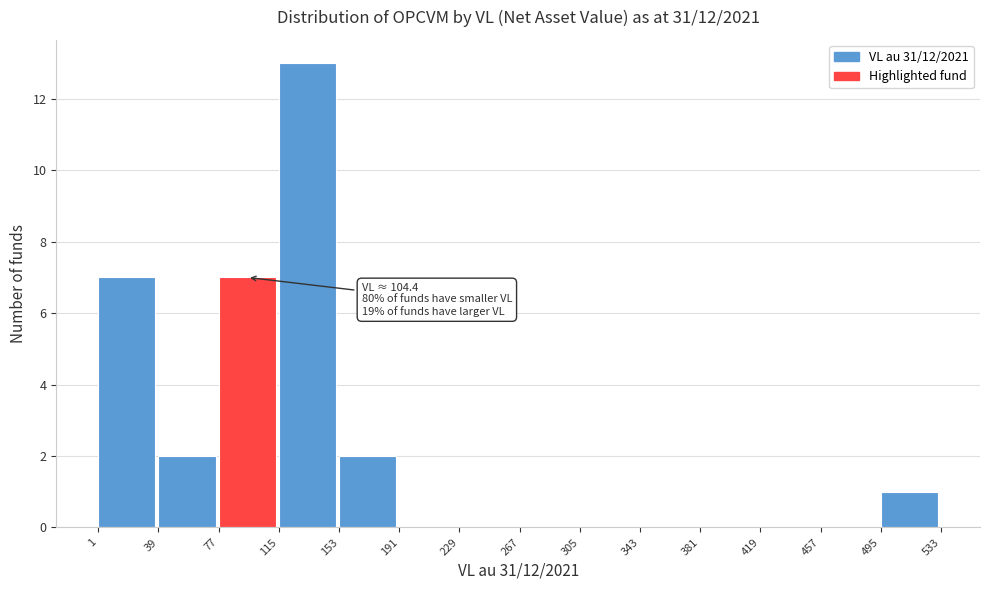

Which range on the x-axis has the tallest bar?

115 to 153